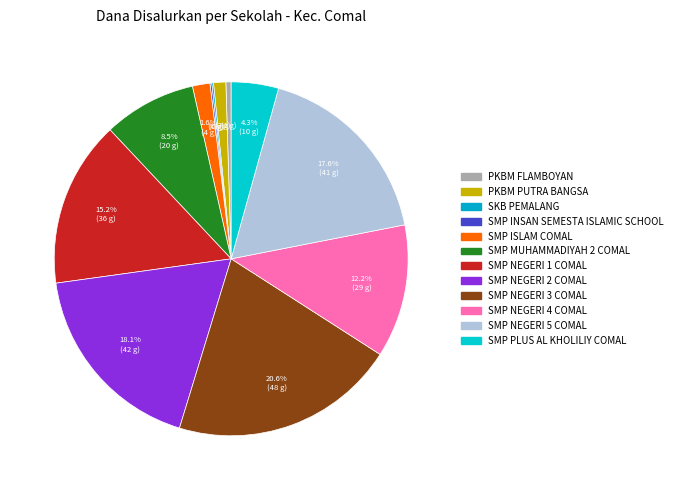

Does any single category account for the majority?

No